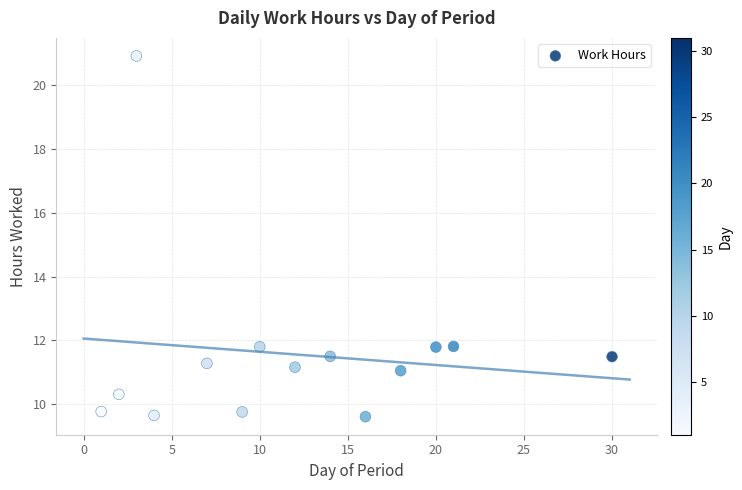

What is the range of Y values (max minus min)?

11.3